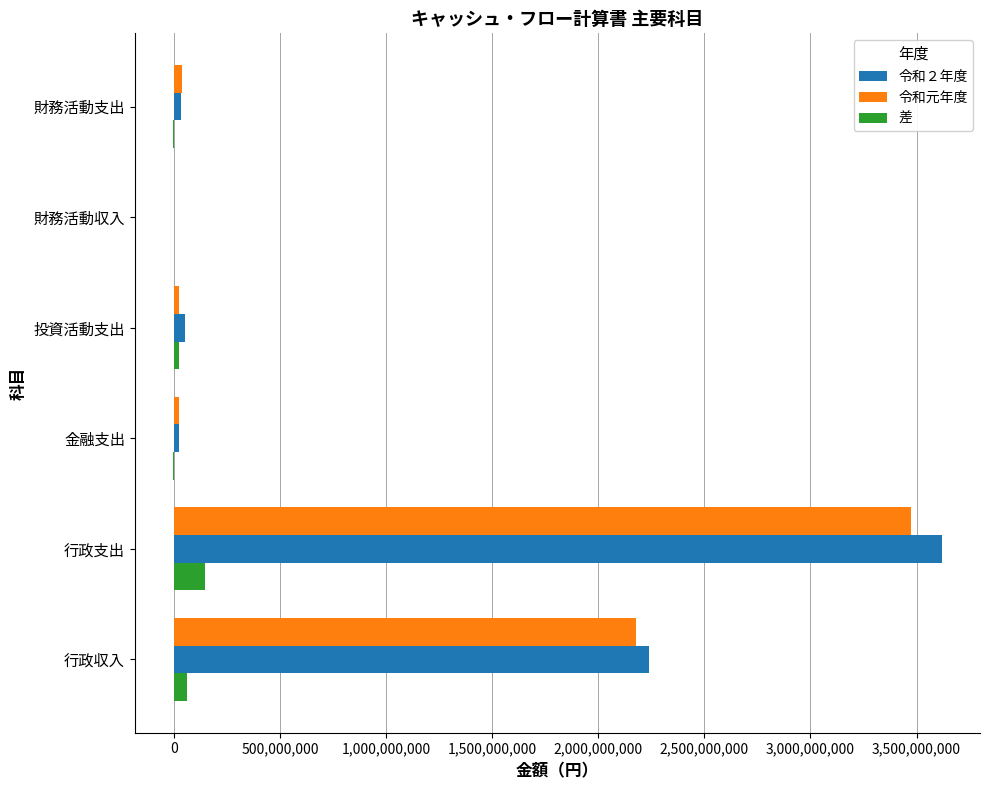

The 令和元年度 series shows 2177648987 at 行政収入. True or false?

True